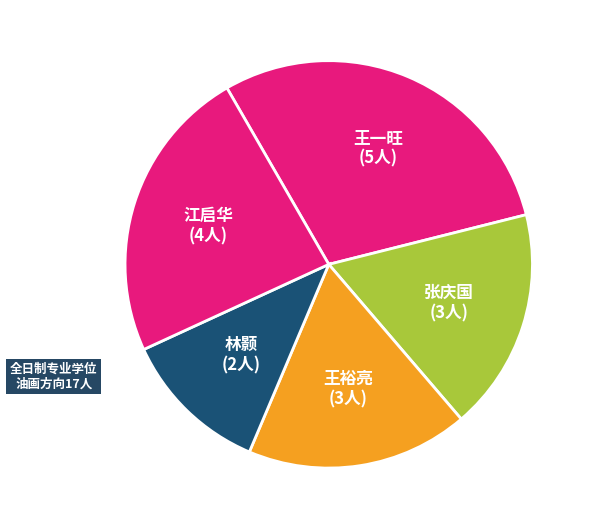

Is there a majority slice in this chart?

No